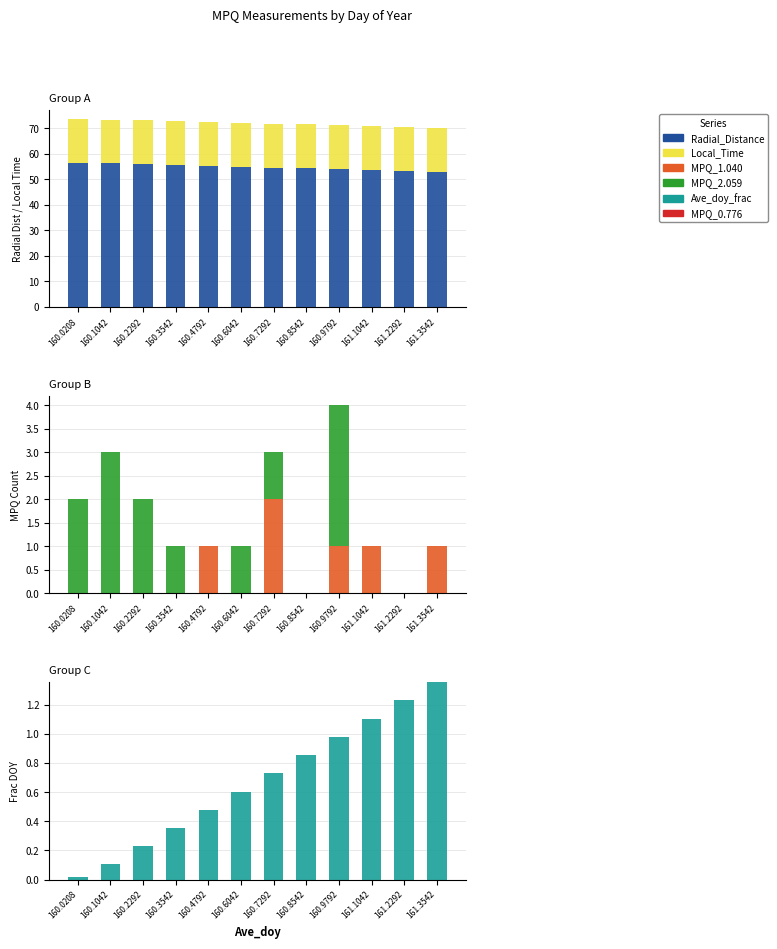

At which label is MPQ_1.040 closest to 1?

160.4792